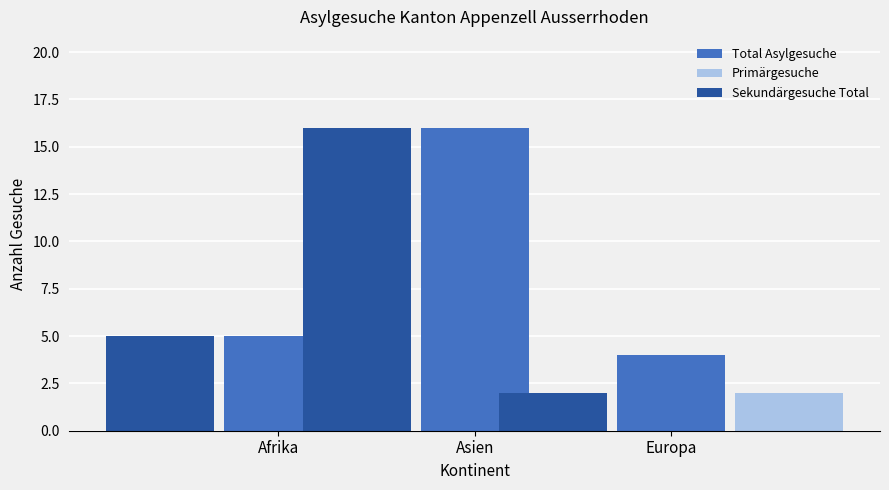

At Europa, list the series in order from largest to smallest.

Total Asylgesuche, Primärgesuche, Sekundärgesuche Total